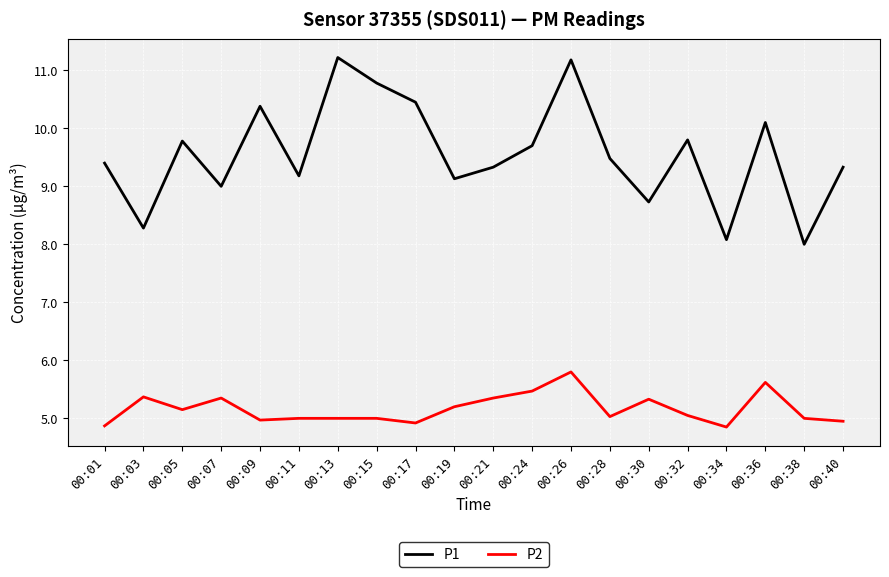

True or false: P1 and P2 cross at least once.

False